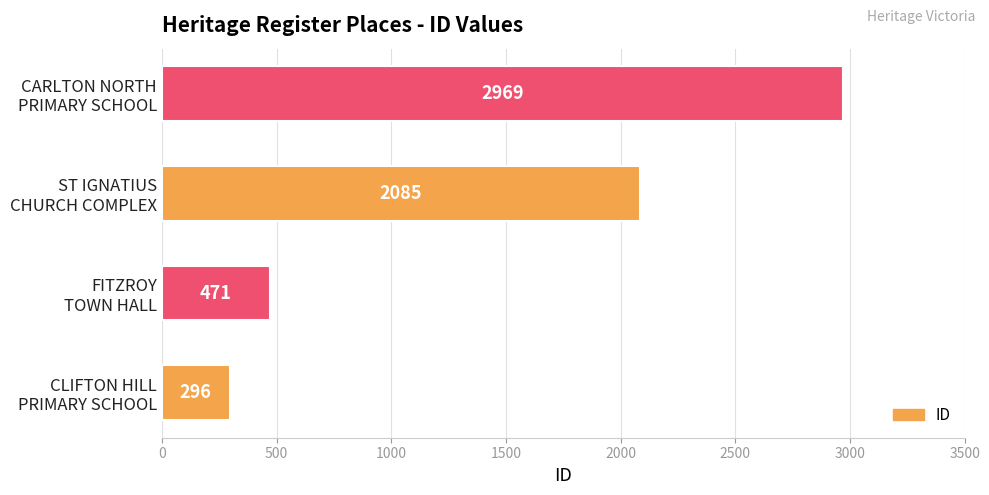

Where is the data nearest to the value 1632?

ST IGNATIUS
CHURCH COMPLEX